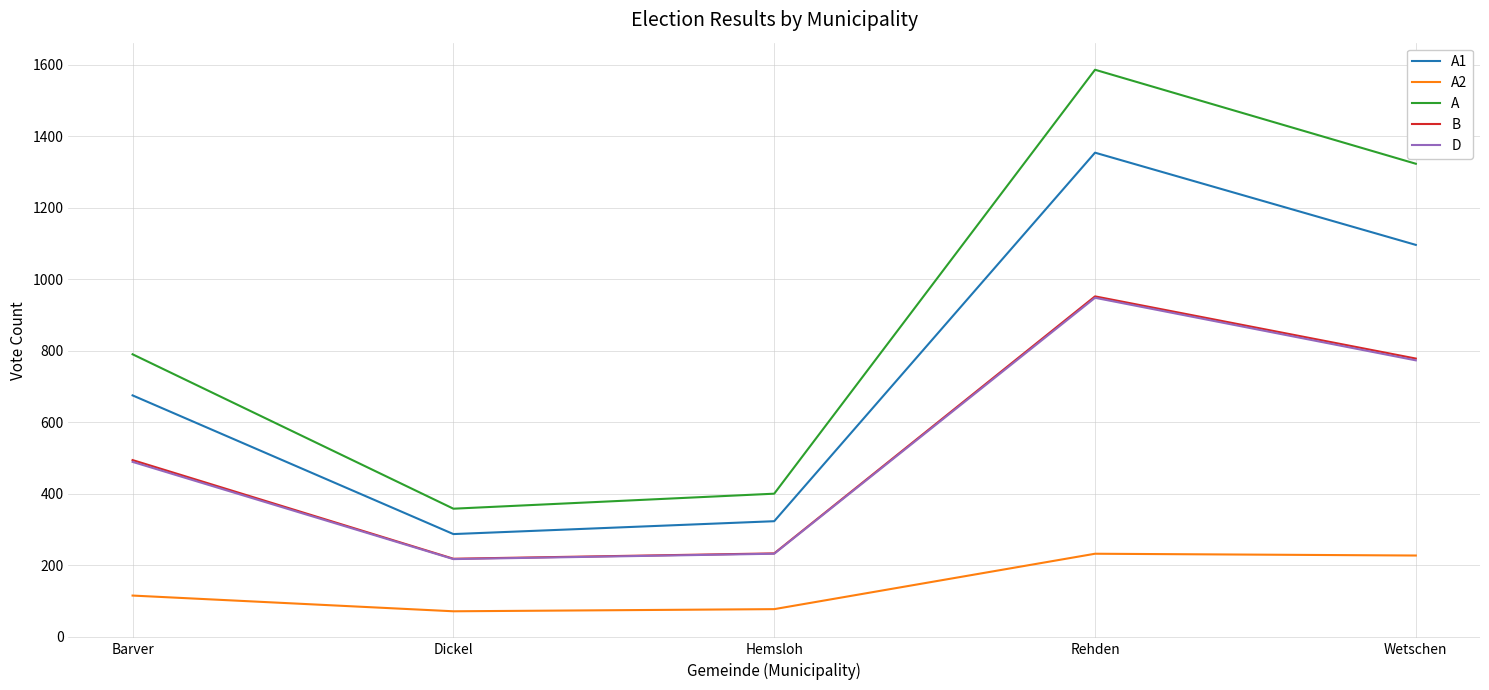

What is the approximate value of B at Rehden, to the nearest 100?

1000